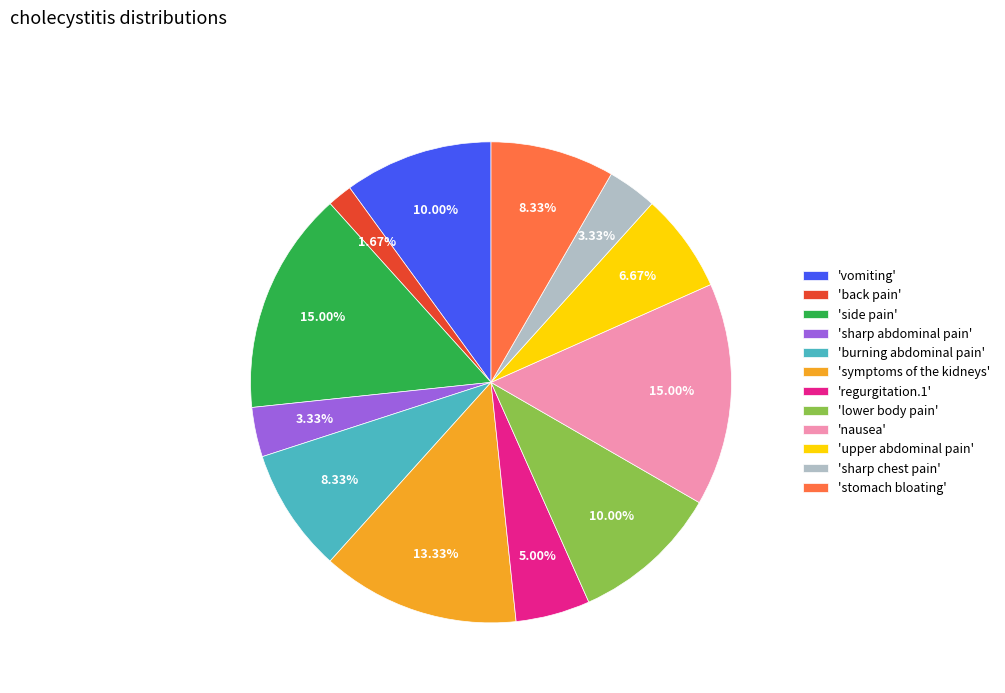

Is the sum of 'lower body pain' and 'side pain' greater than half?

No